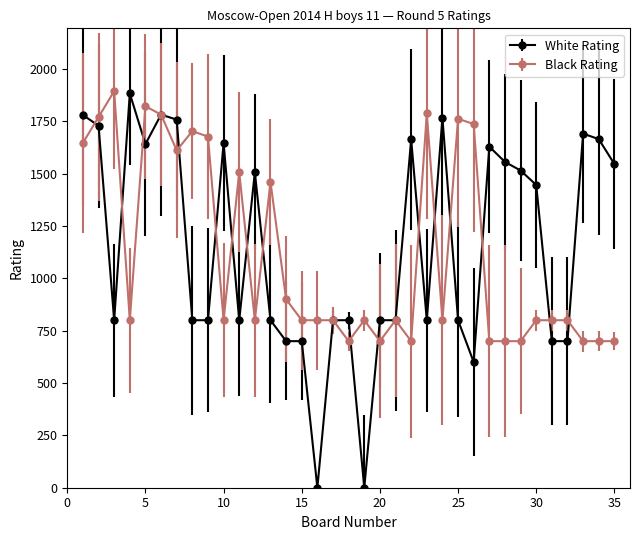

True or false: White Rating has more than 0 points higher than both neighbors.

True